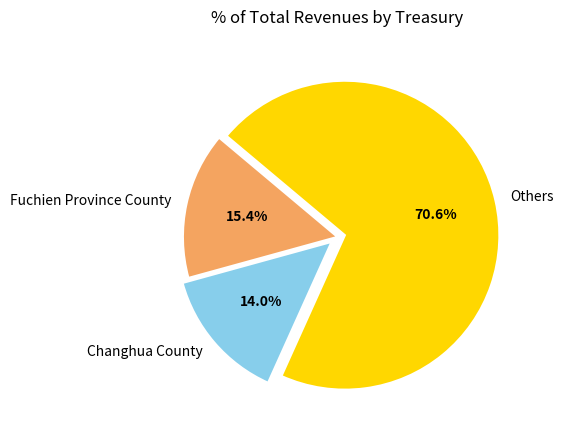

What is the majority slice?

Others